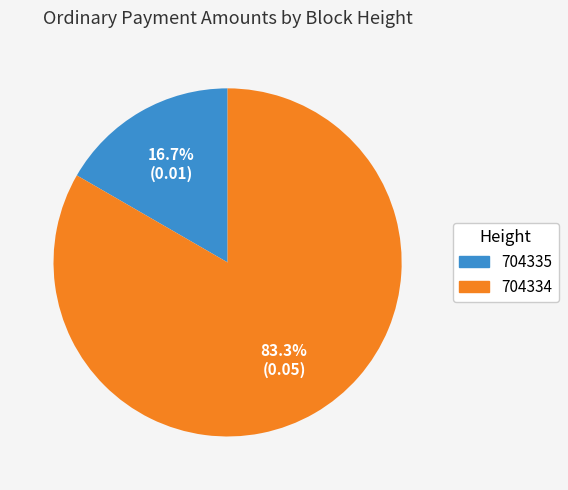

To the nearest percent, what percentage of the pie is 704334?

83%